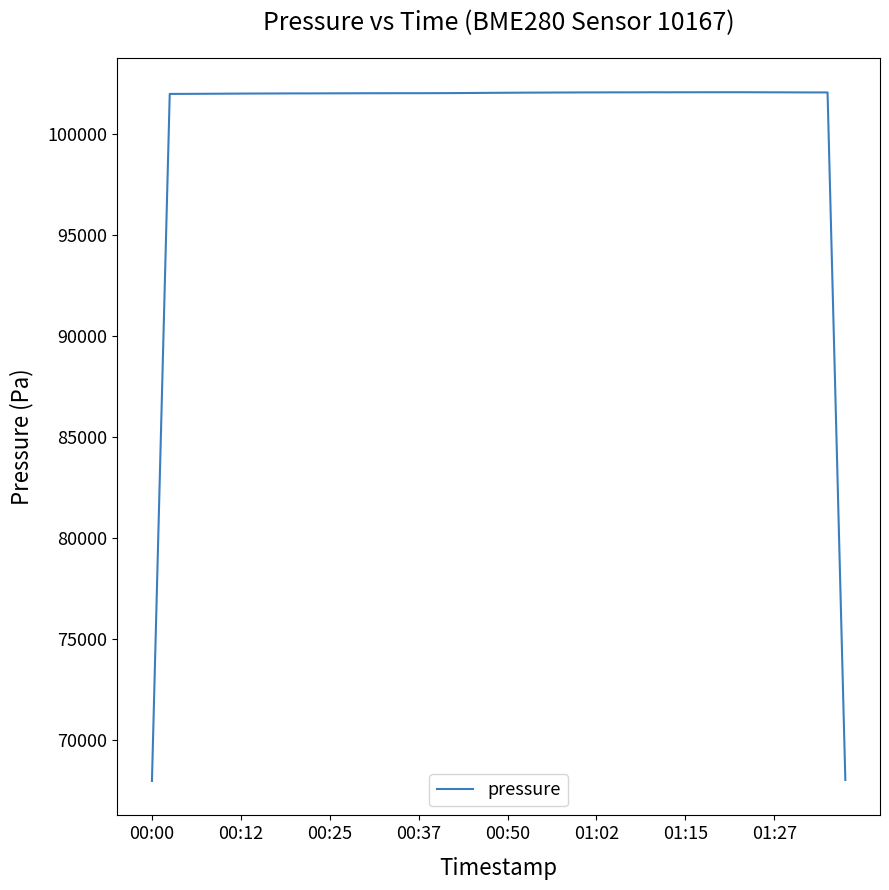

What is the maximum value shown in the chart?

102045.9